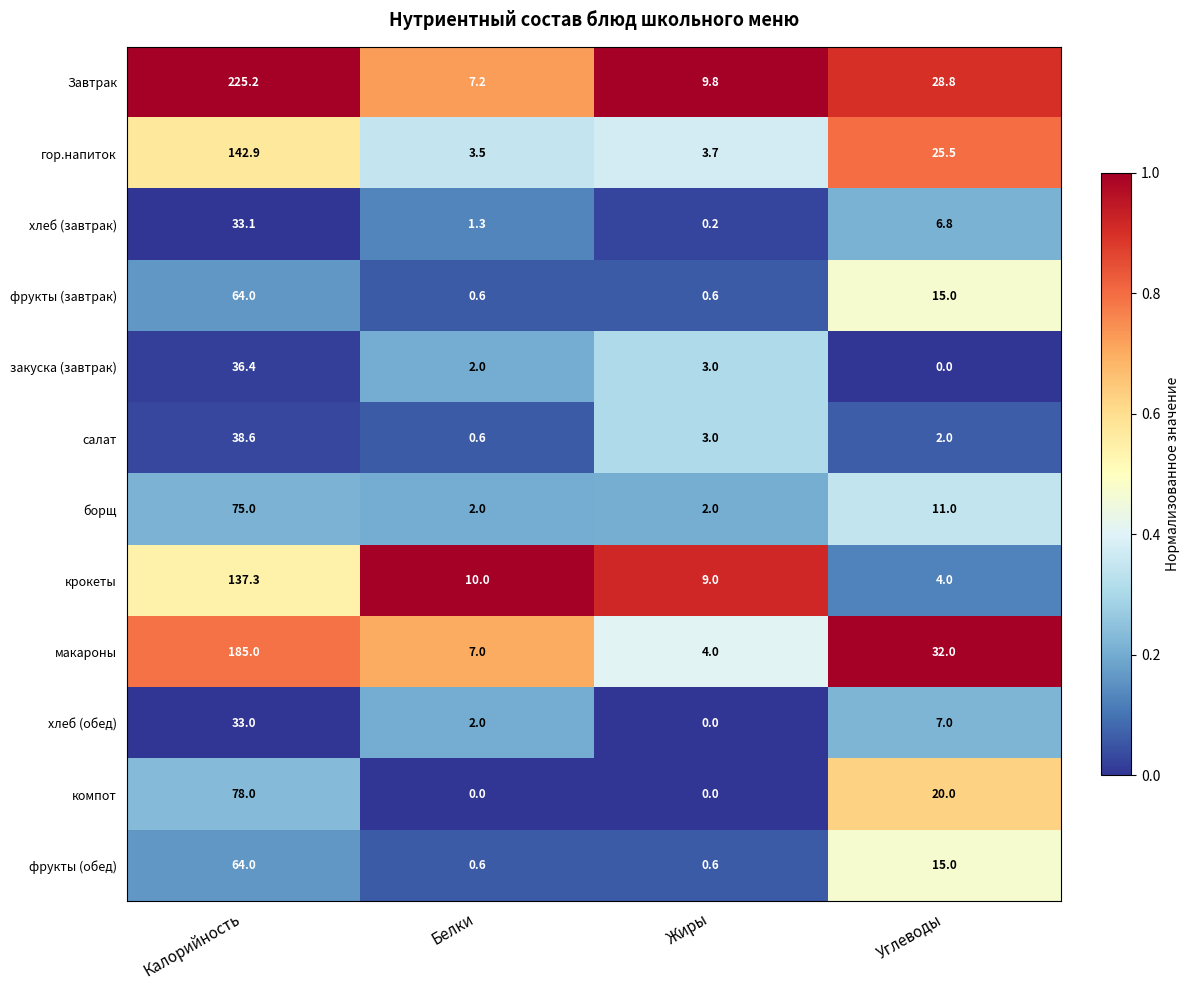

At which category does the chart reach its peak across all series?

Калорийность